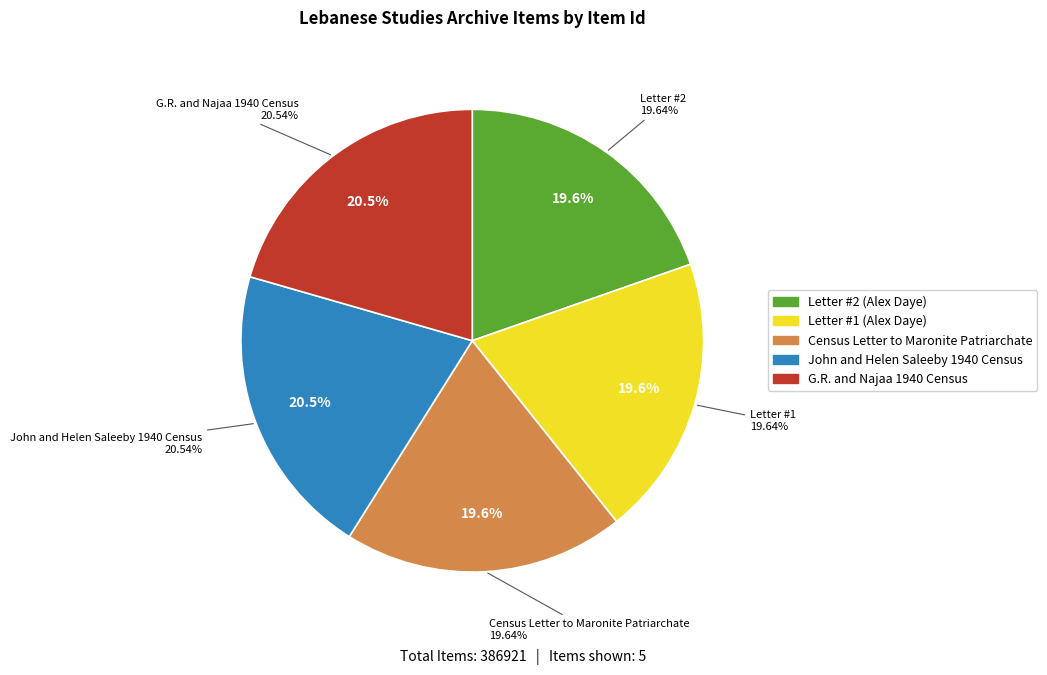

Which has a higher value, Census Letter to Maronite Patriarchate or G.R. and Najaa 1940 Census?

G.R. and Najaa 1940 Census